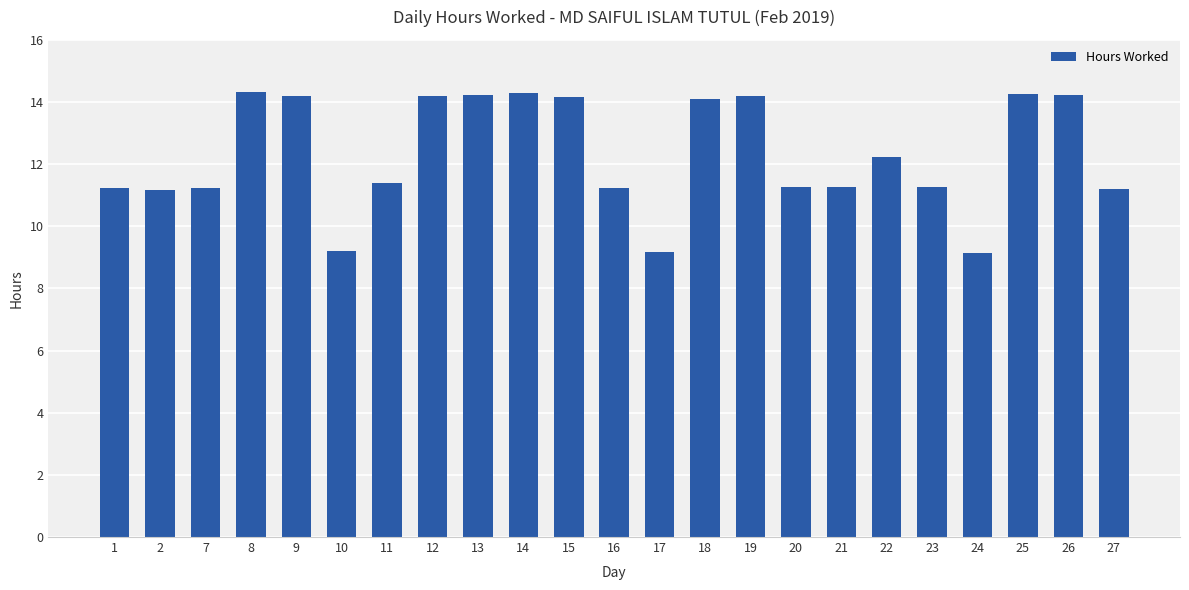

What is the minimum value shown in the chart?

9.1